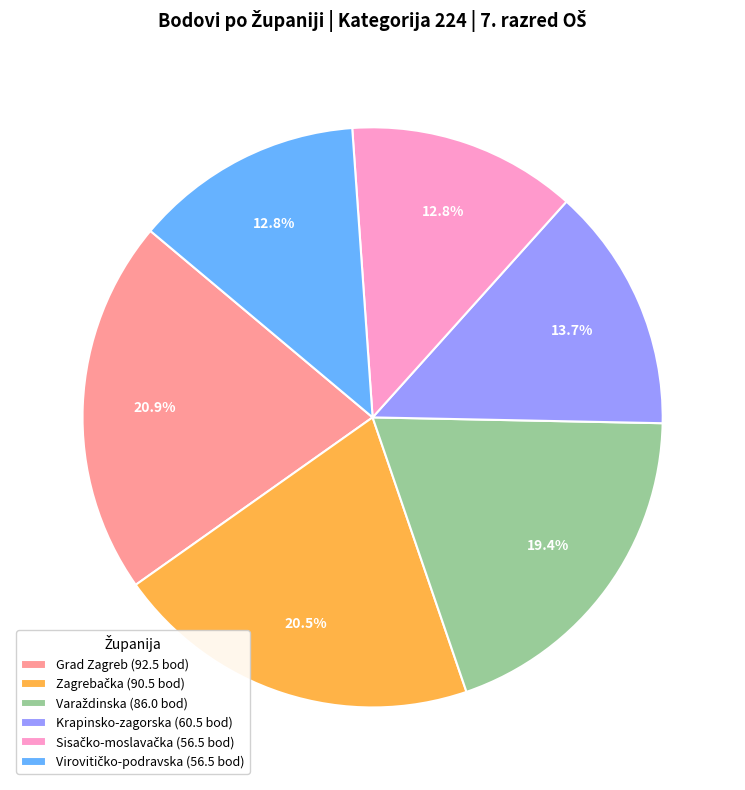

Is there any slice that represents more than half of the pie?

No